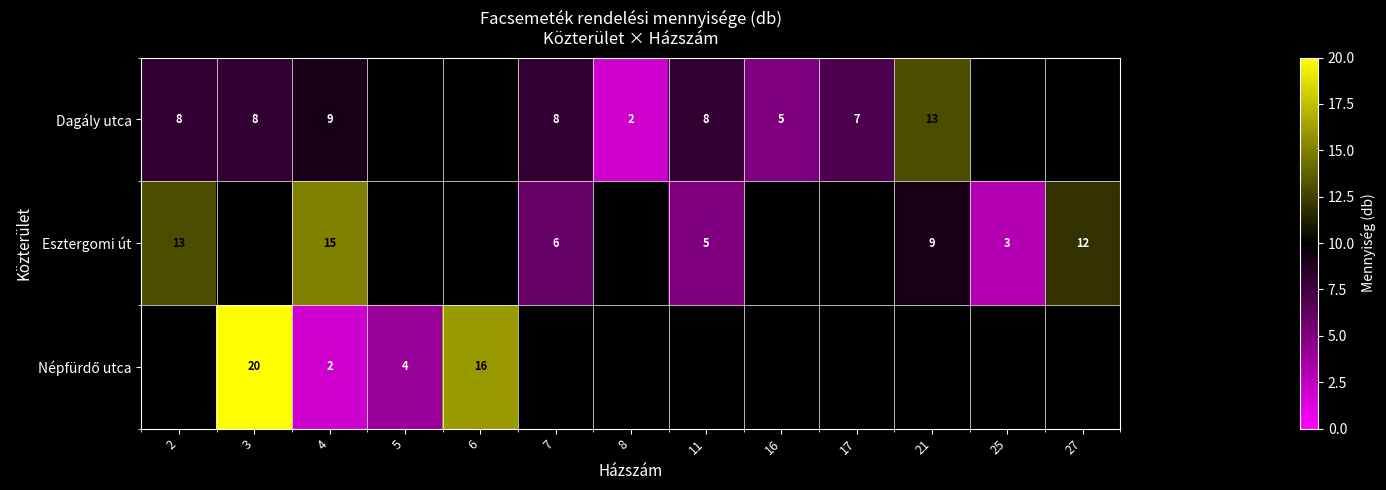

The value of Dagály utca at 21 is 13. True or false?

True